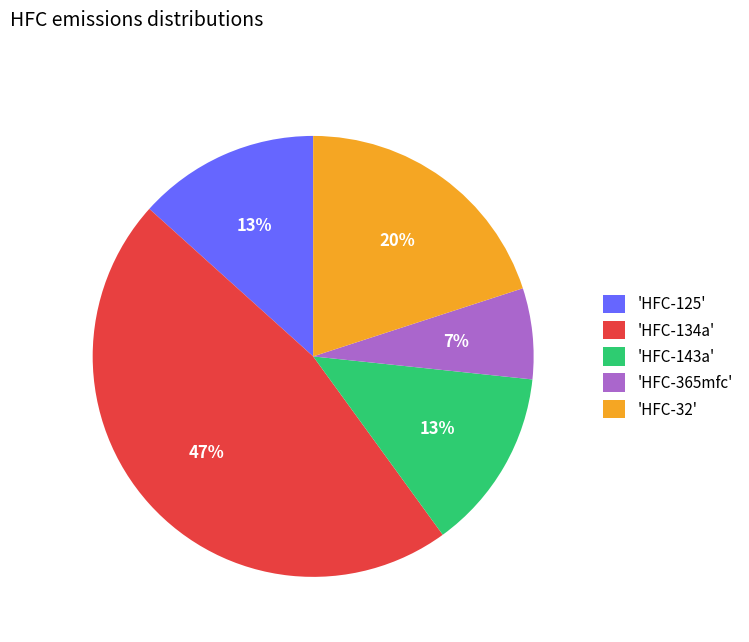

Is it true that 'HFC-365mfc' is 1% of the pie?

False